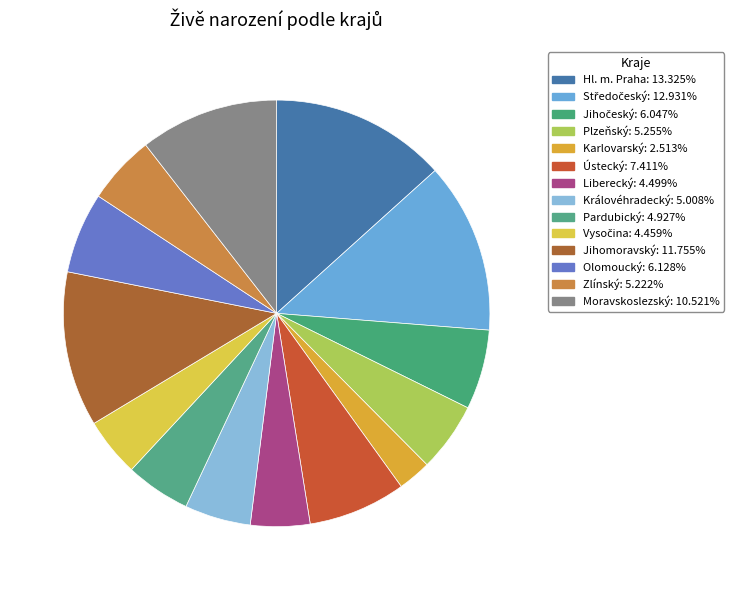

How many slices are in this pie chart?

14